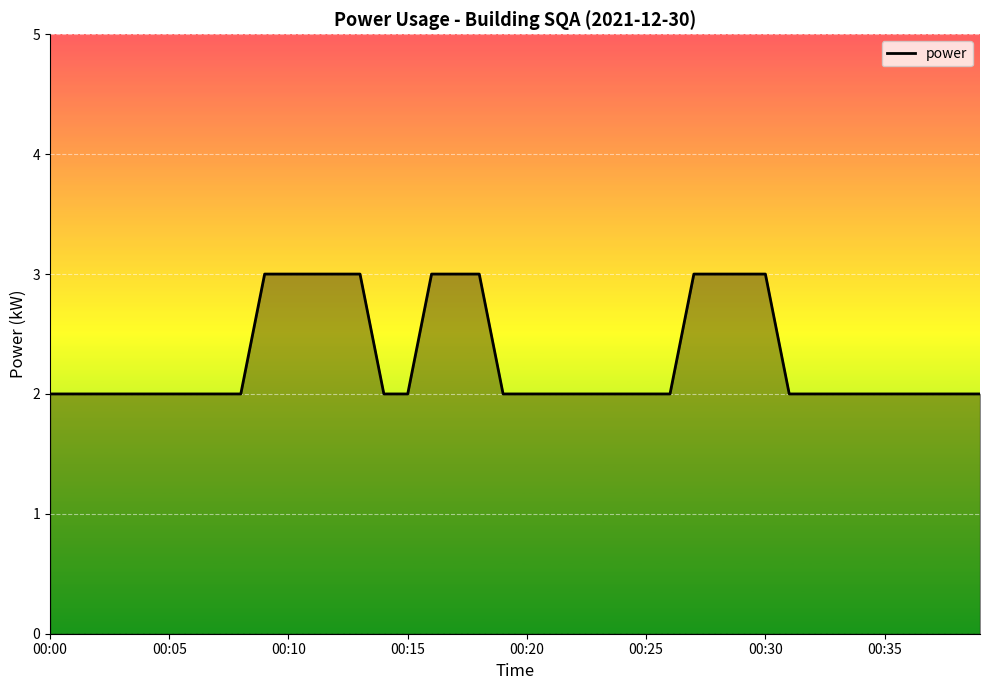

How many lines are shown in the chart?

1